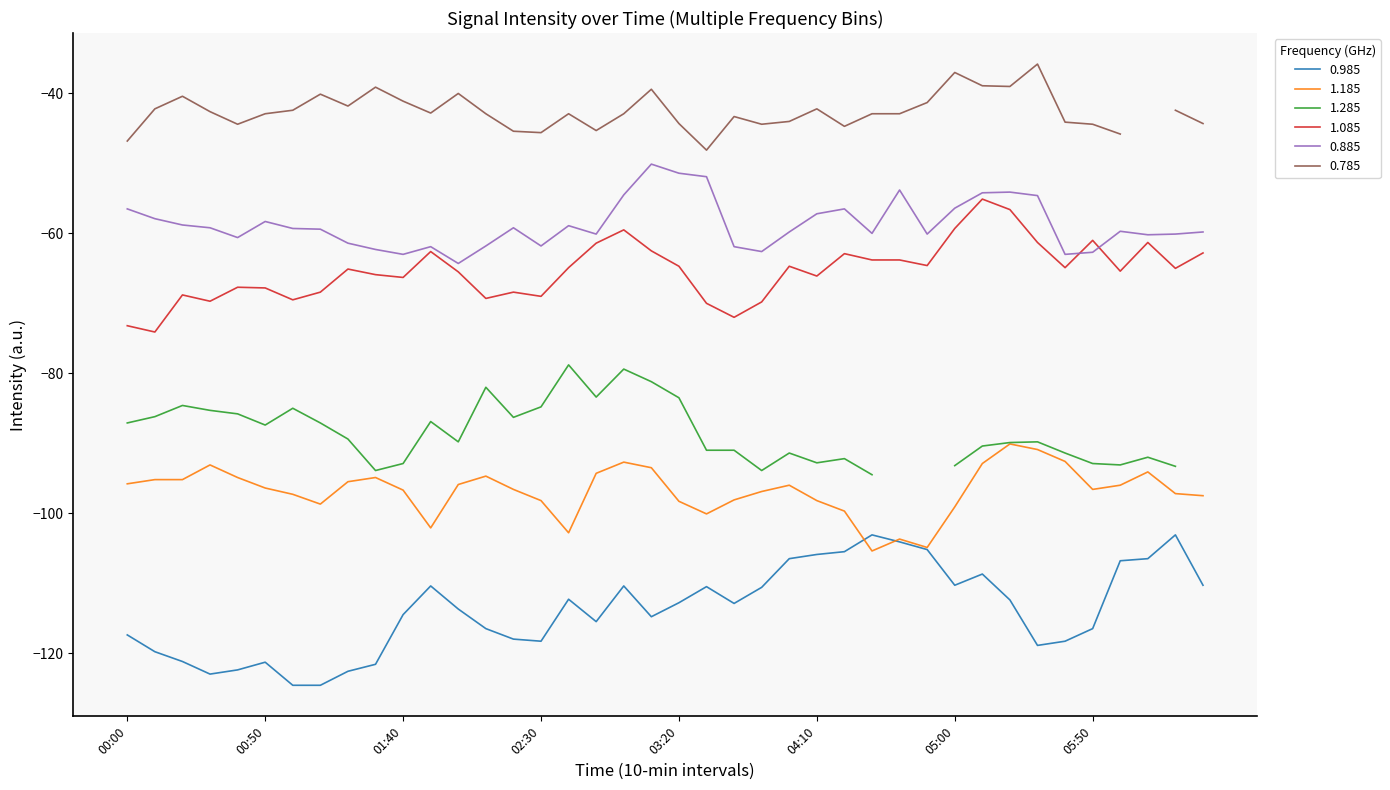

The value of 1.185 at 2016/07/19 06:20 is -97.2. True or false?

True